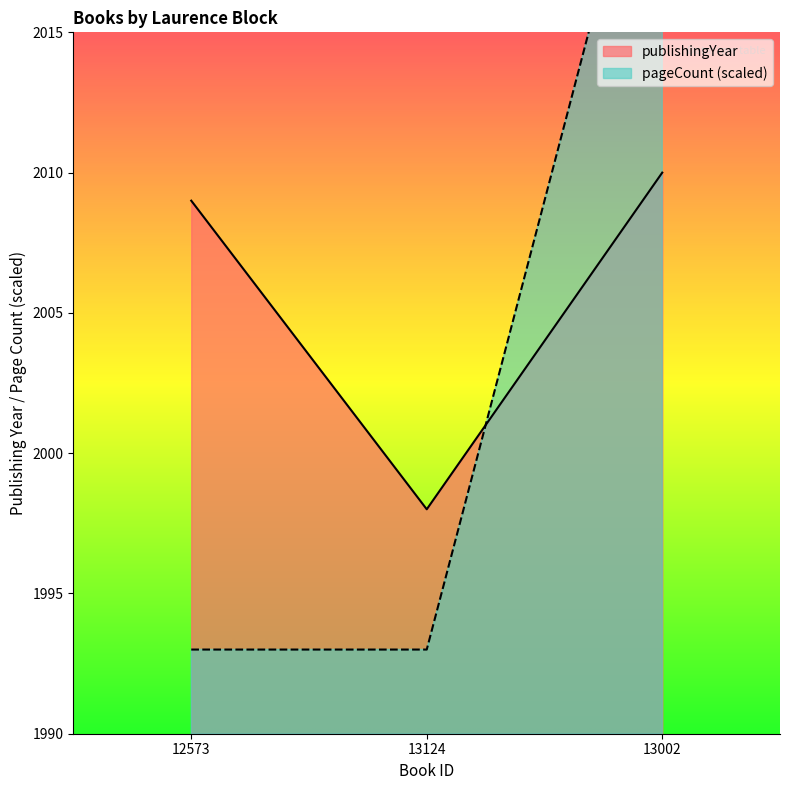

Is the value of publishingYear at 13002 greater than the value of pageCount at 12573?

Yes